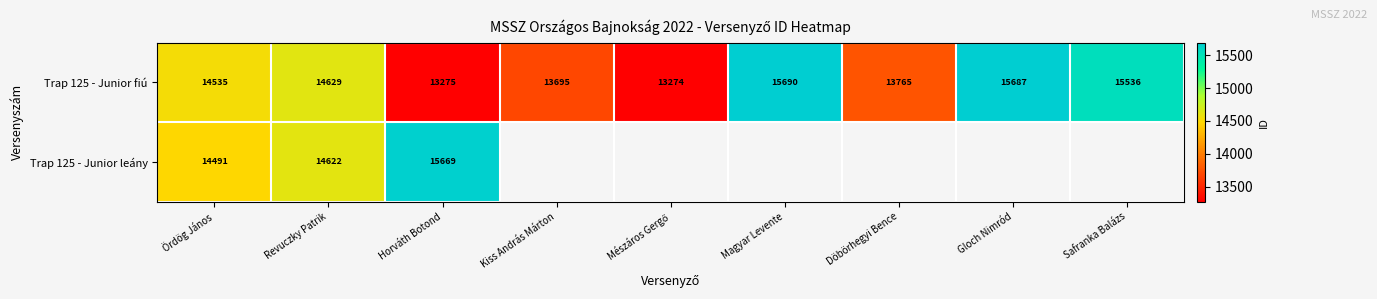

What is the sum of the Trap 125 - Junior fiú values at Revuczky Patrik and Magyar Levente?

30319